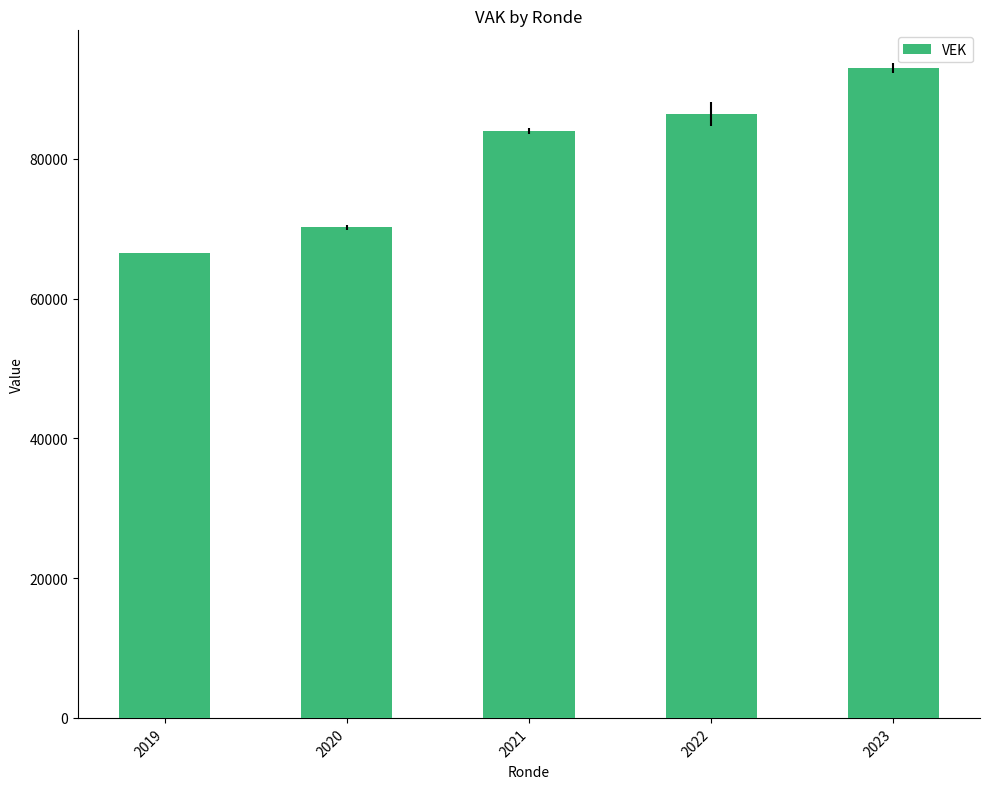

What is the difference between the values at 2022 and 2023?

6528.5